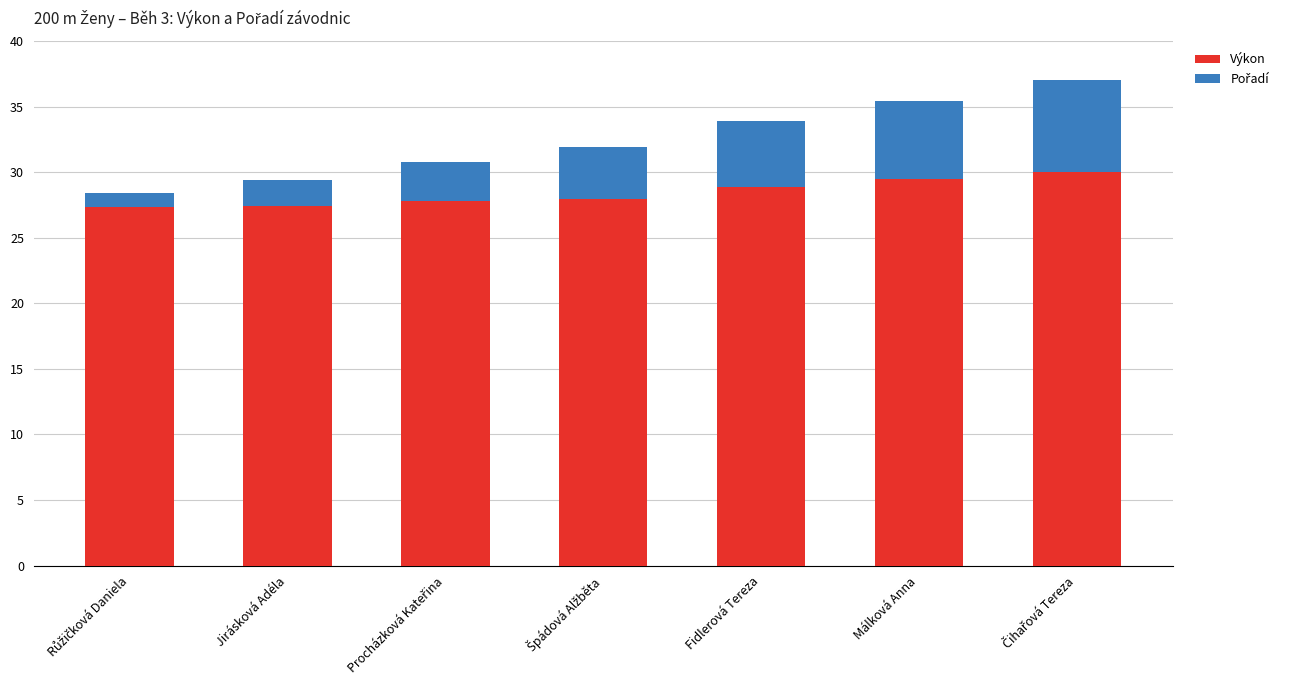

What is the maximum value for Výkon?

30.0